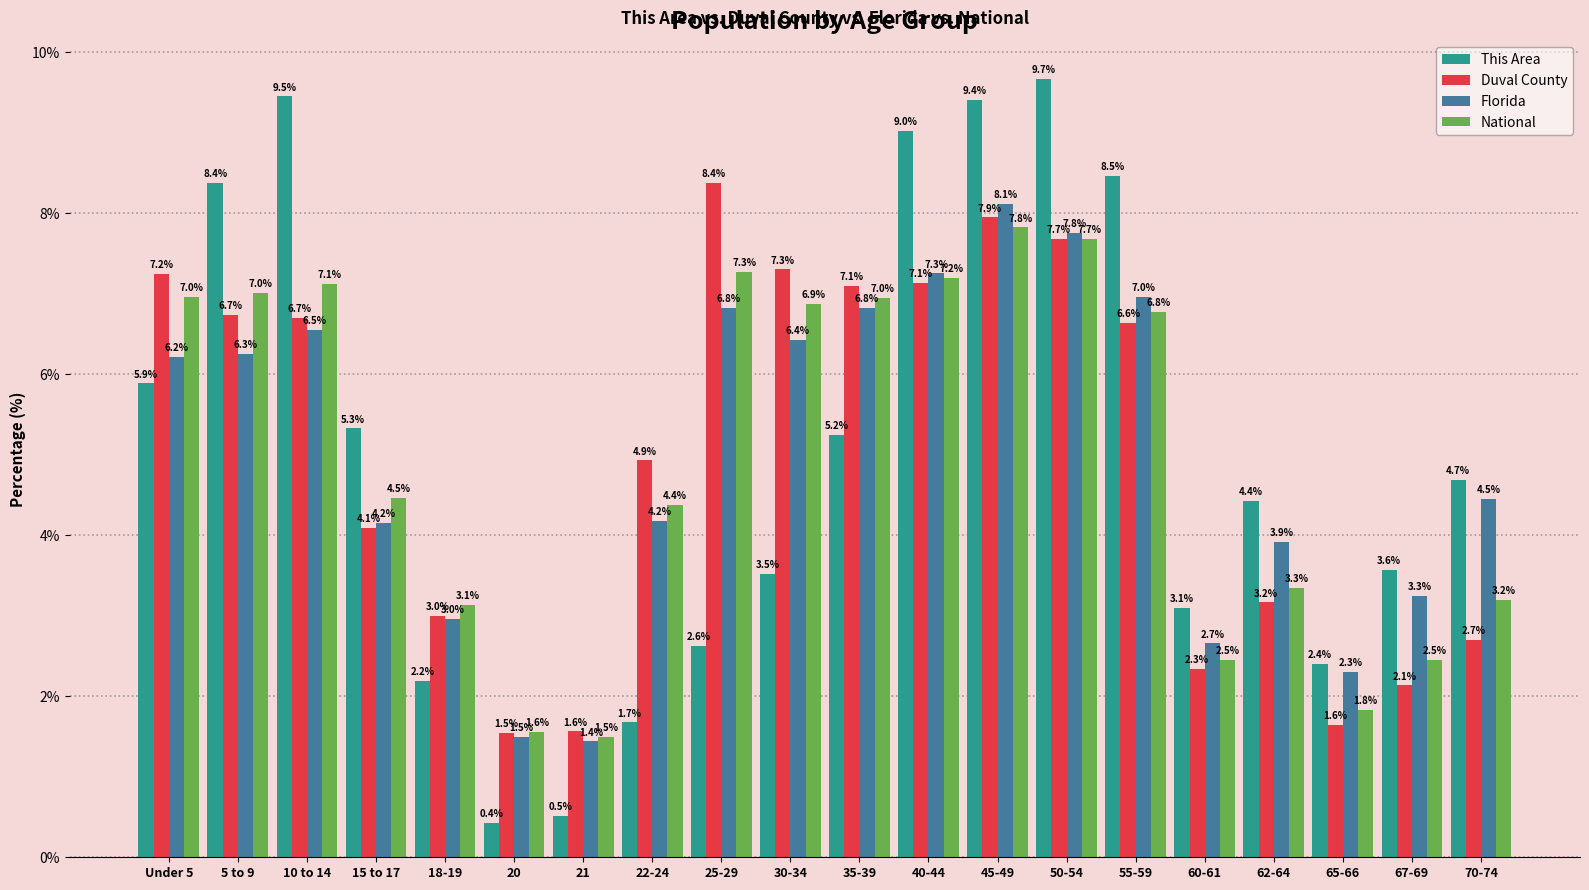

What is the difference between the maximum and minimum values in the Duval County series?

6.8